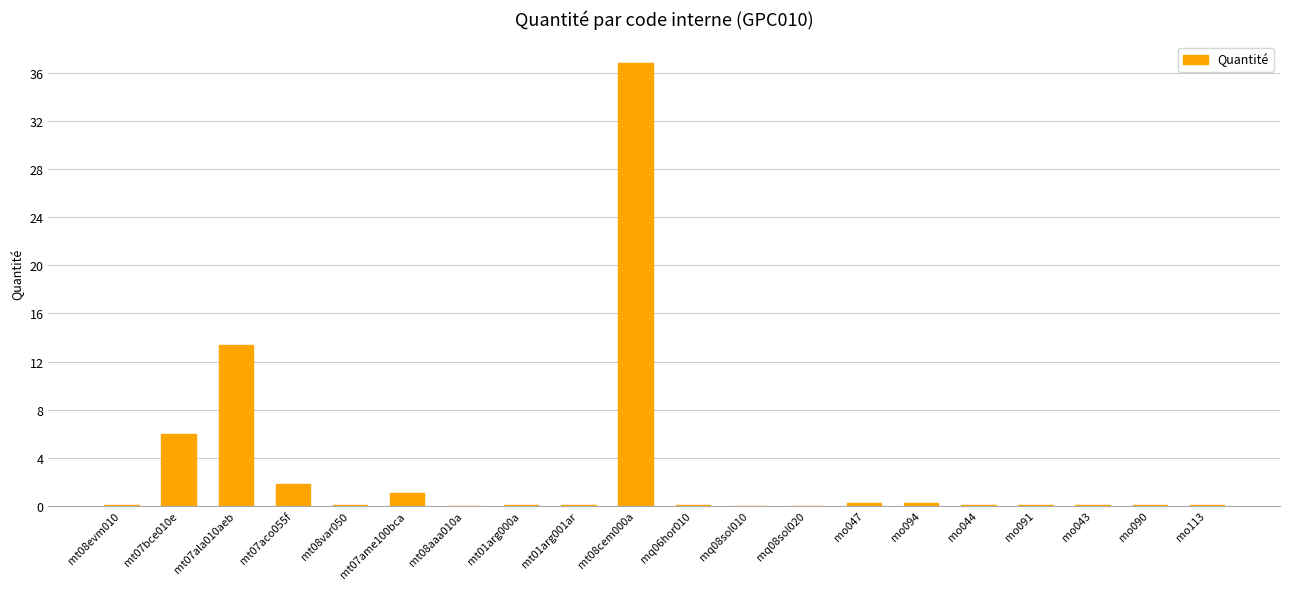

What is the average value?

3.0